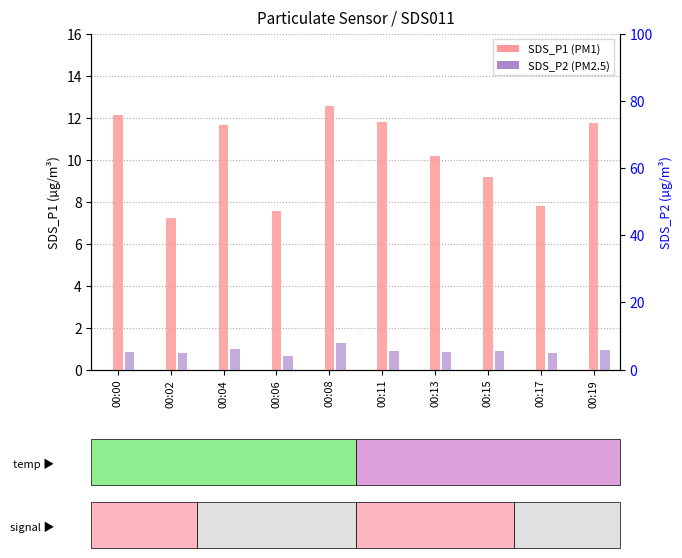

How many values in the SDS_P1 series exceed 11?

5